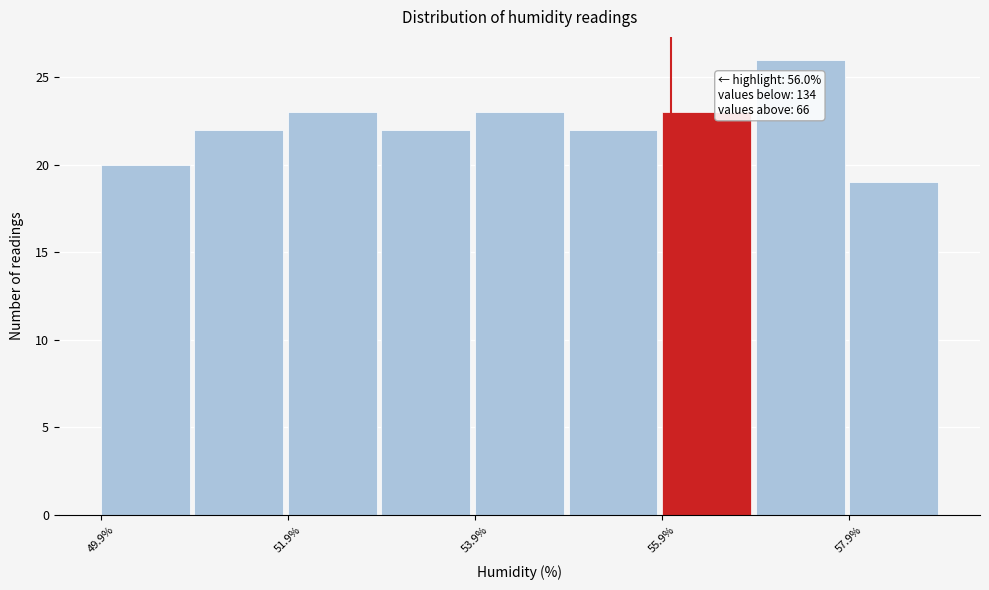

Which range on the x-axis has the tallest bar?

56.9 to 57.9